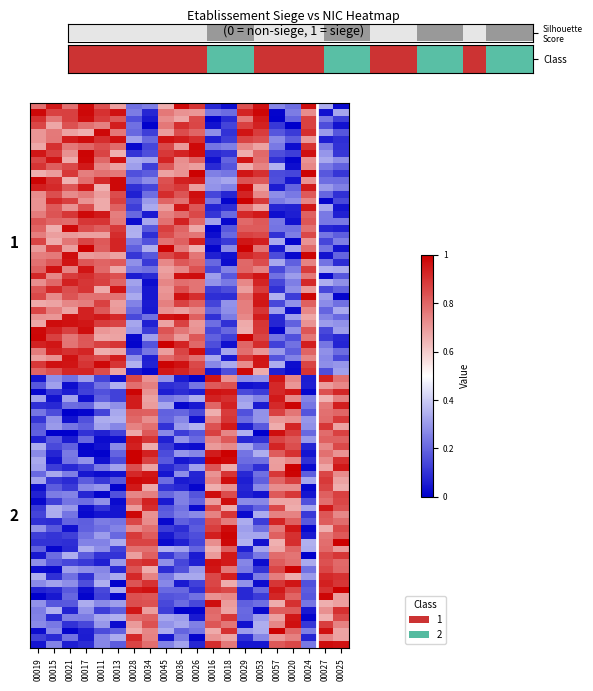

Rank the series at true from highest to lowest value.

00019, 00021, 00017, 00011, 00013, 00045, 00036, 00026, 00018, 00029, 00053, 00015, 00028, 00034, 00016, 00057, 00020, 00024, 00027, 00025